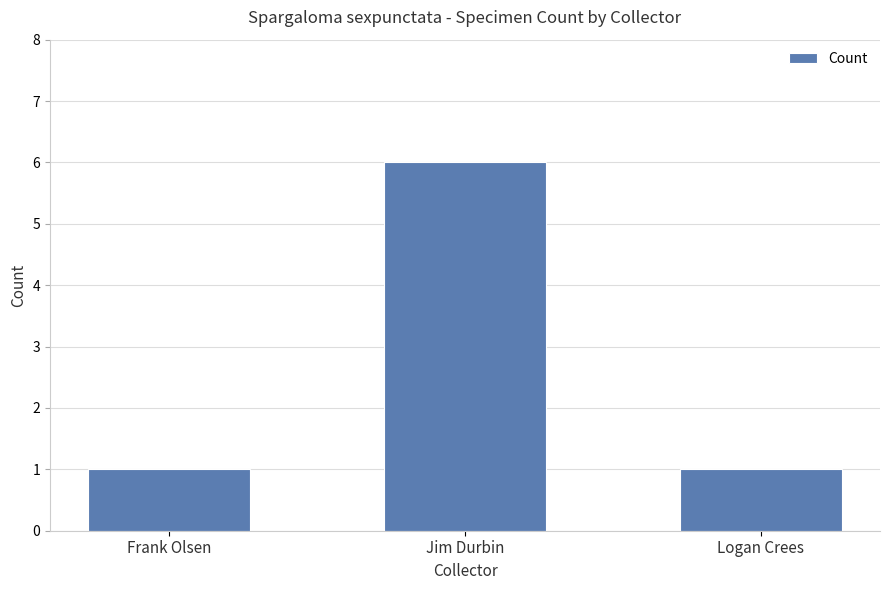

The chart shows a value of 1 at Frank Olsen. True or false?

True